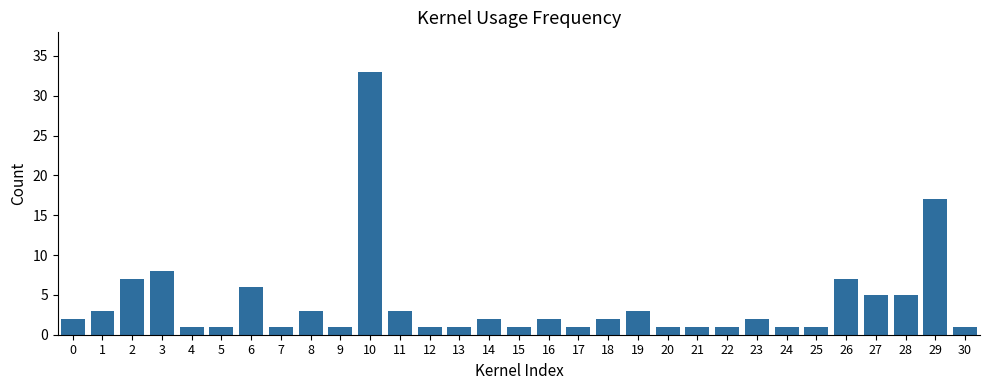

What is the ratio of the value at 12 to the value at 28?

0.2